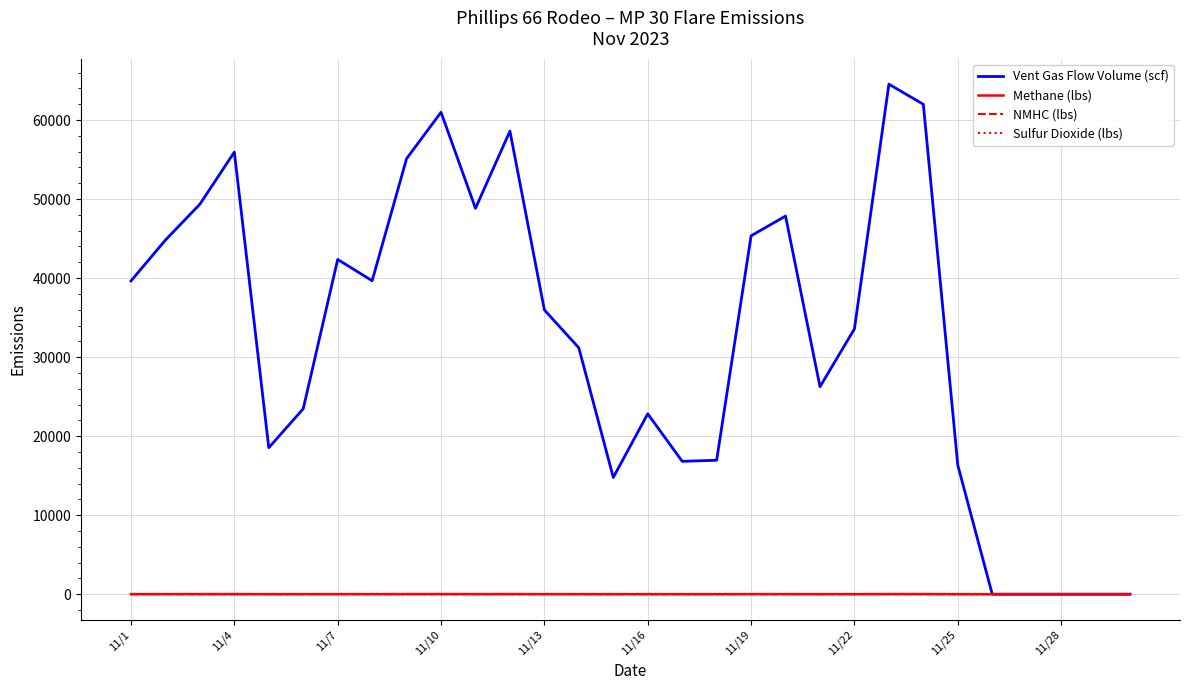

Which series has the largest total across all categories?

Vent Gas Flow Volume (scf)